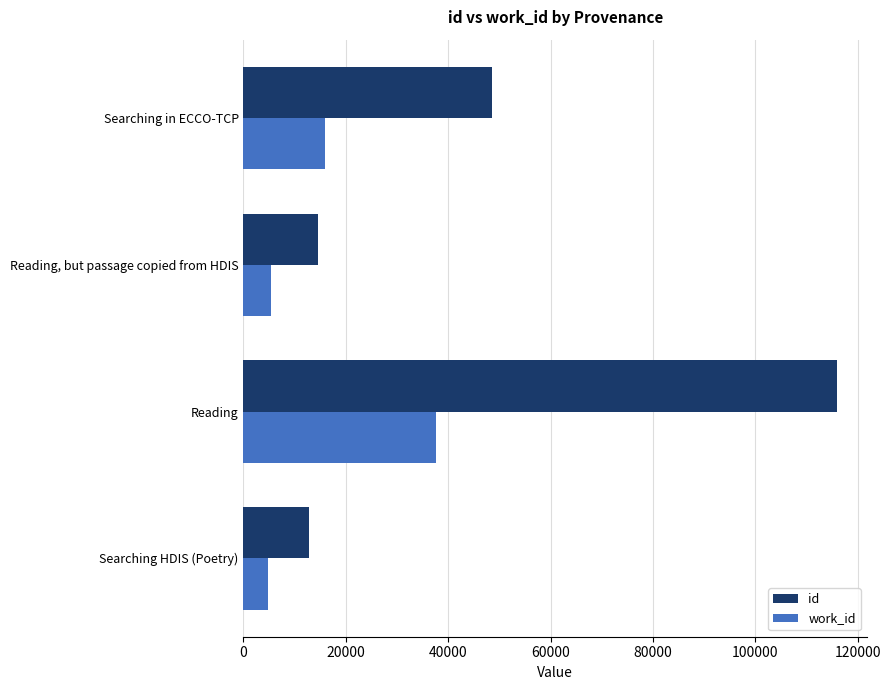

What is the average value of the work_id series?

15982